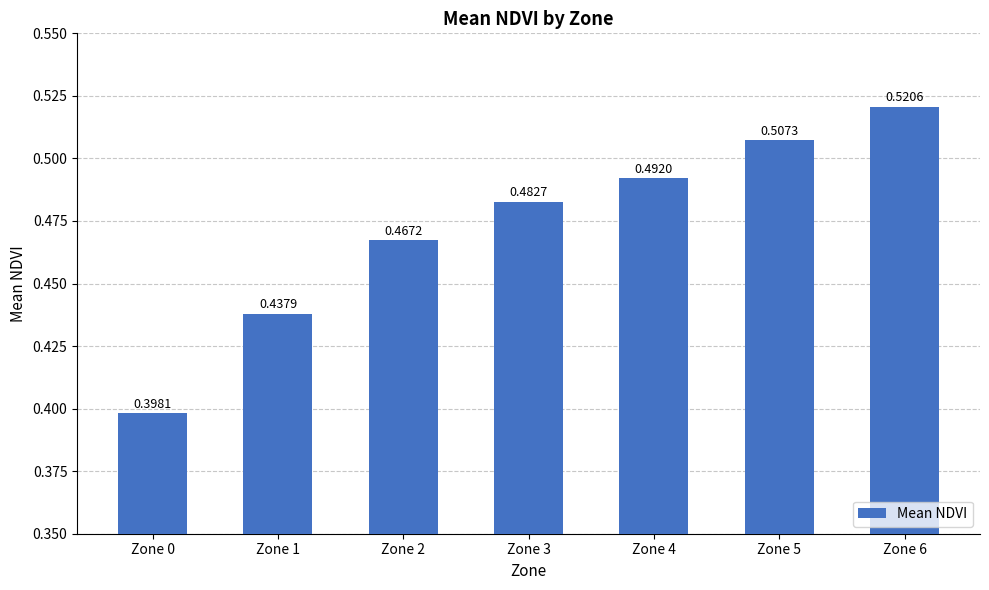

Rank the categories by value from highest to lowest.

Zone 6, Zone 5, Zone 4, Zone 3, Zone 2, Zone 1, Zone 0